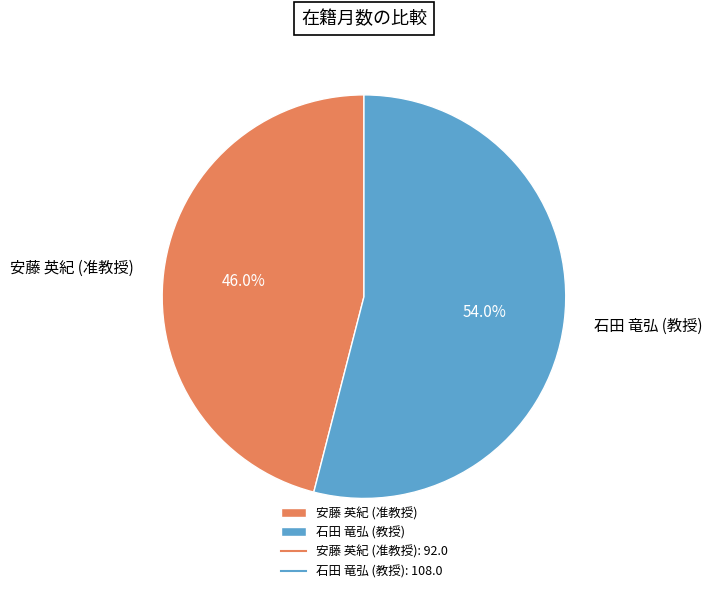

Combined, do 石田 竜弘 (教授) and 安藤 英紀 (准教授) account for over 50%?

Yes